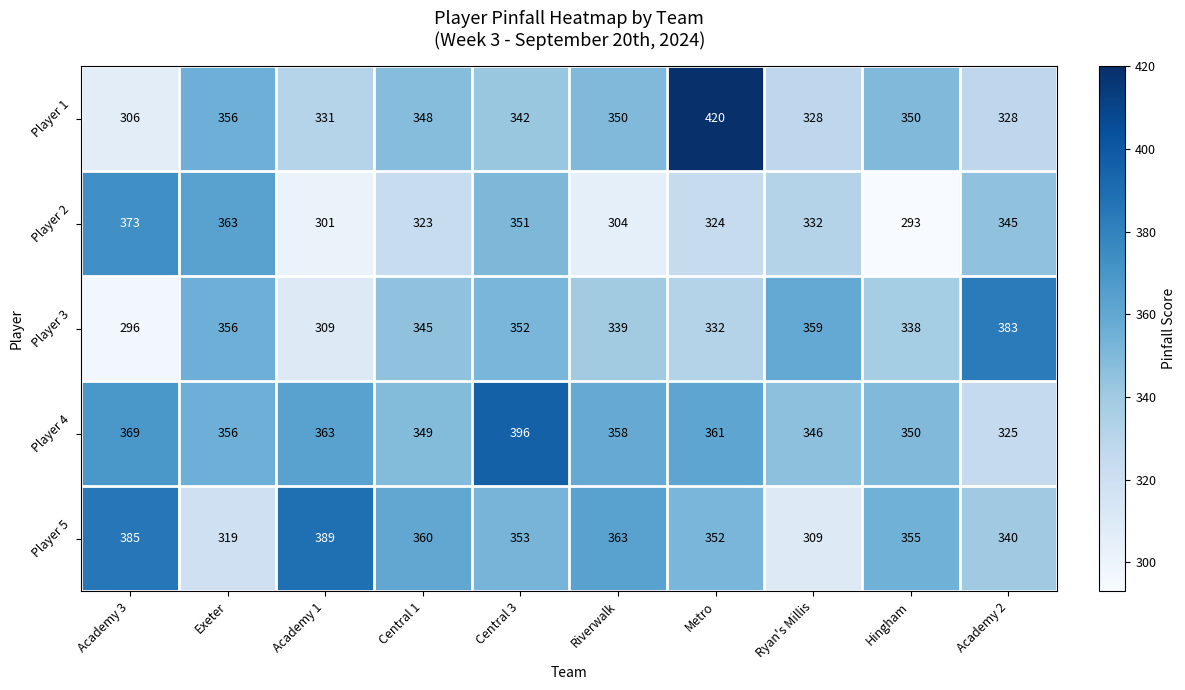

Count the number of data series in this chart.

5